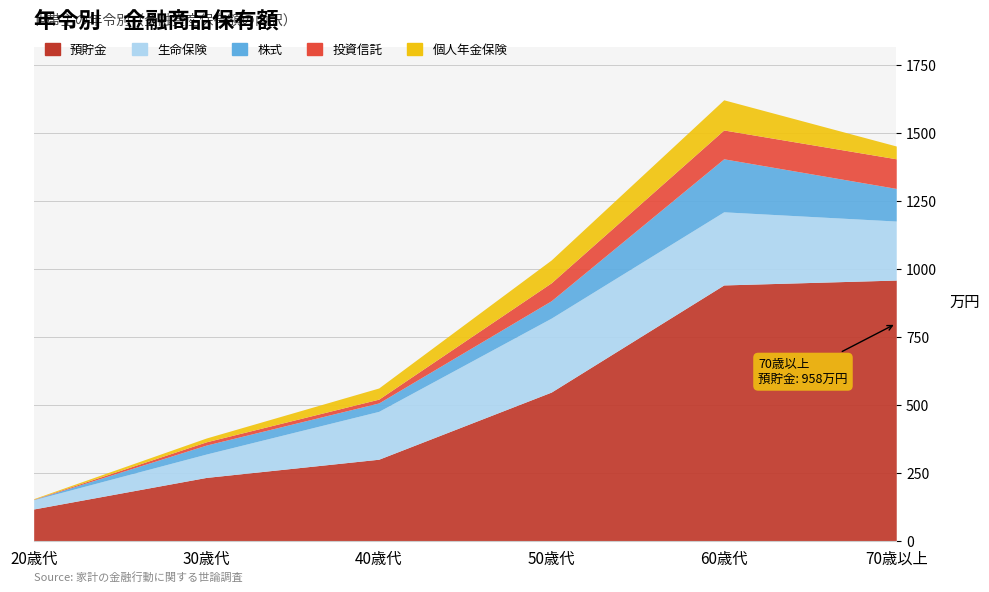

Reading right to left, list all the values displayed in this chart.

預貯金: 958	940	546	299	232	116
生命保険: 217	269	272	176	86	34
株式: 120	195	64	31	33	1
投資信託: 109	106	66	14	12	1
個人年金保険: 47	111	84	41	14	2